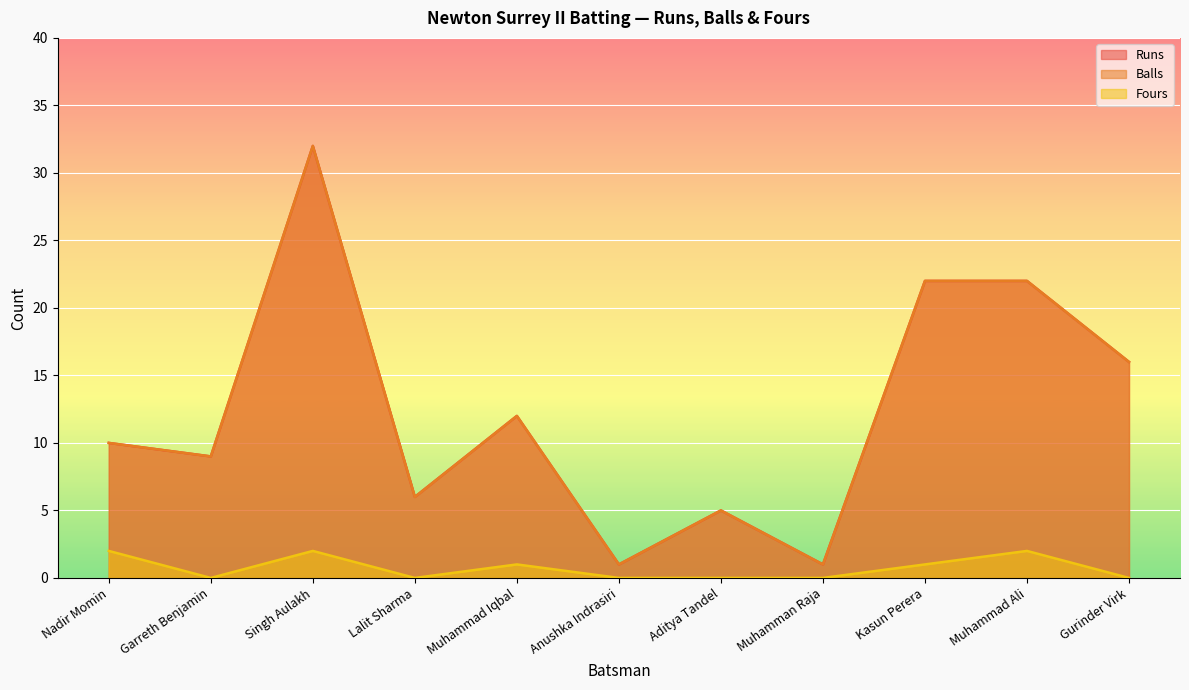

What is the sum of the Runs values at Lalit Sharma and Aditya Tandel?

11